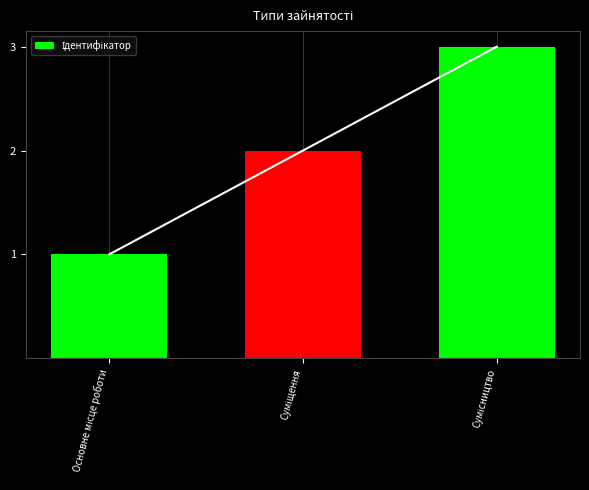

How many categories are shown in the chart?

3